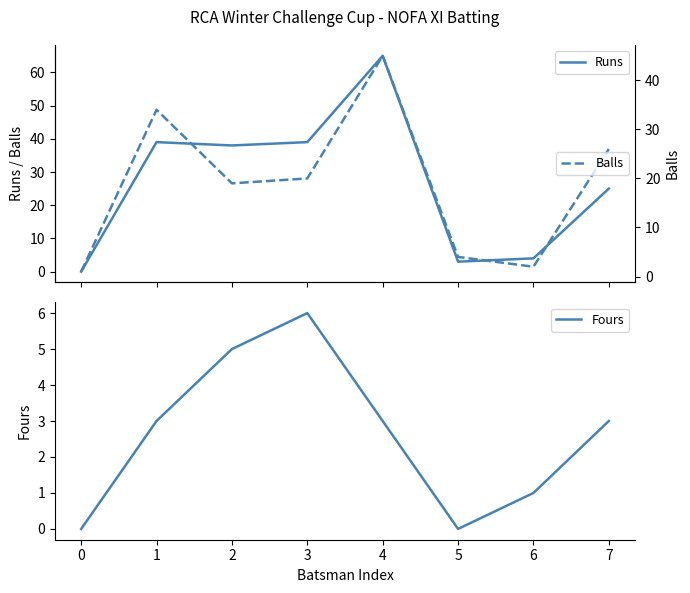

What is the approximate value of Runs at 4?

65